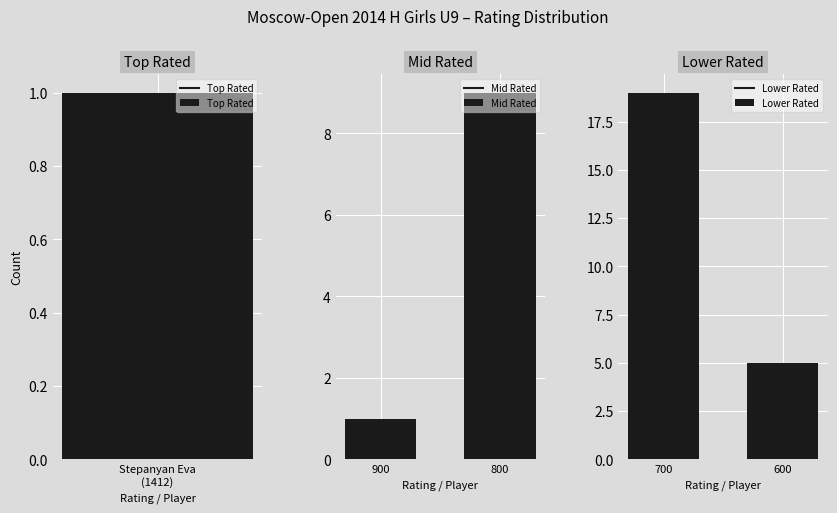

What is the sum of the Mid Rated values at 900 and 800?

10